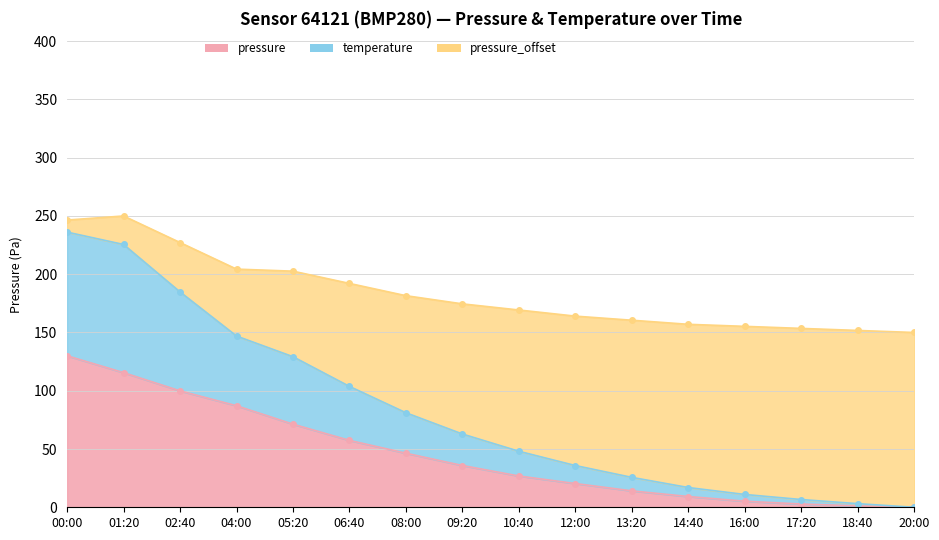

How many values in pressure are above zero?

15